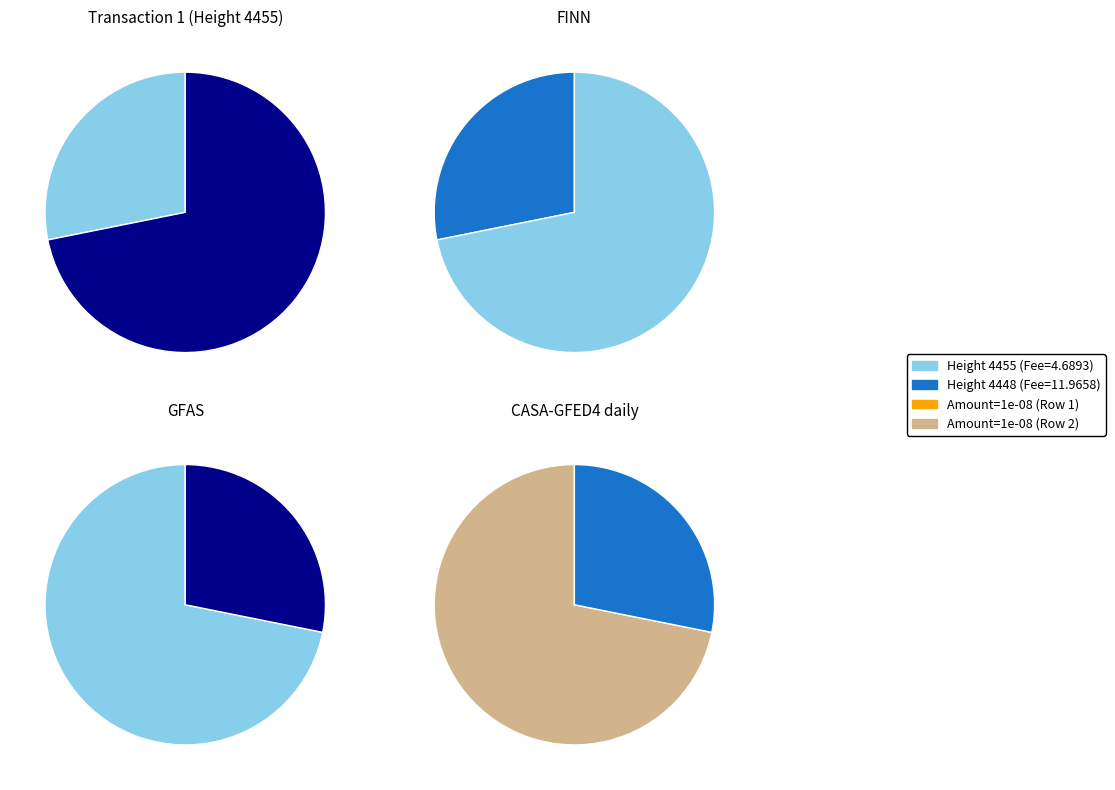

To the nearest percent, what portion does 4455 represent?

28%